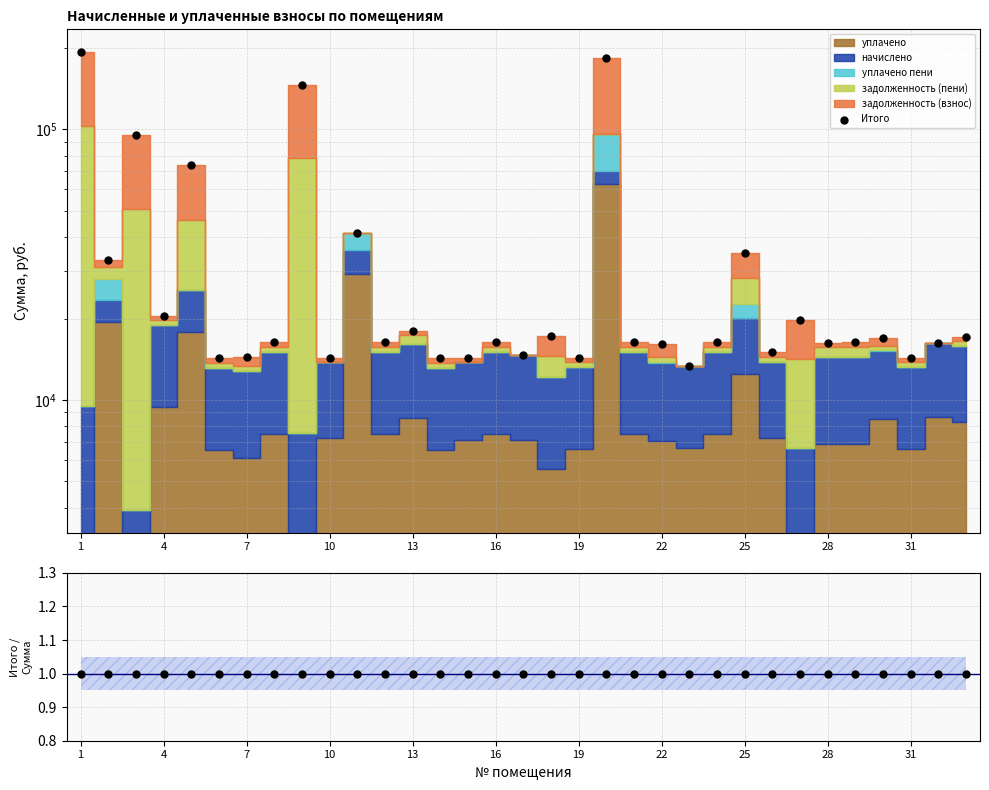

Which series has the largest total across all categories?

Итого